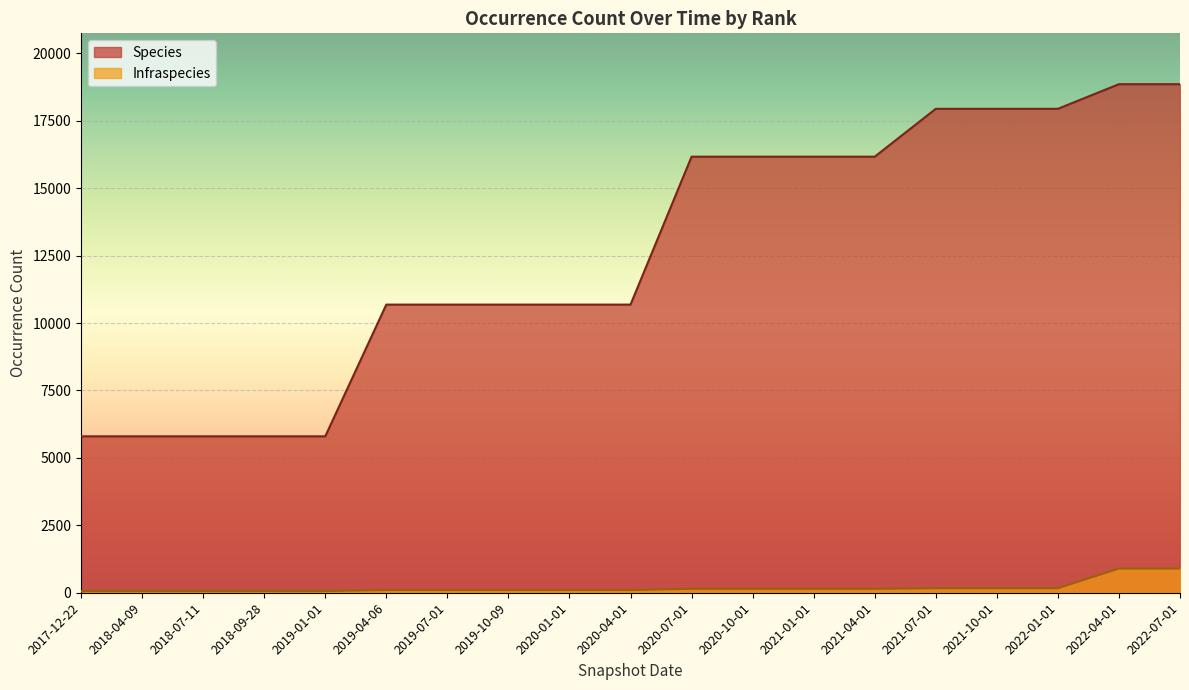

What is the value of the Infraspecies point at the 14th from the left?

145